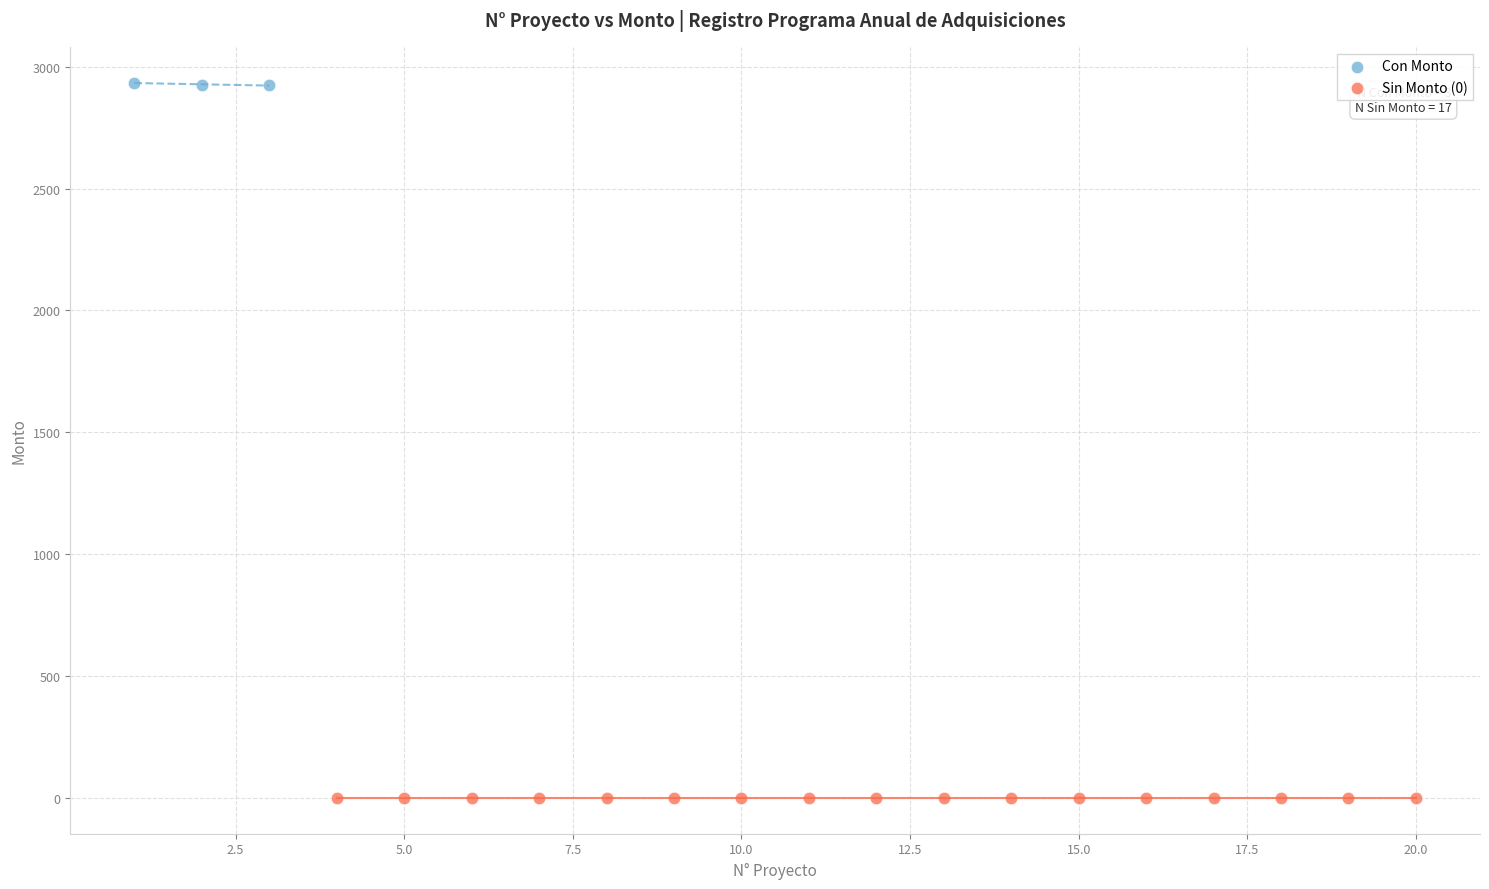

Which series reaches the maximum Y coordinate?

Con Monto